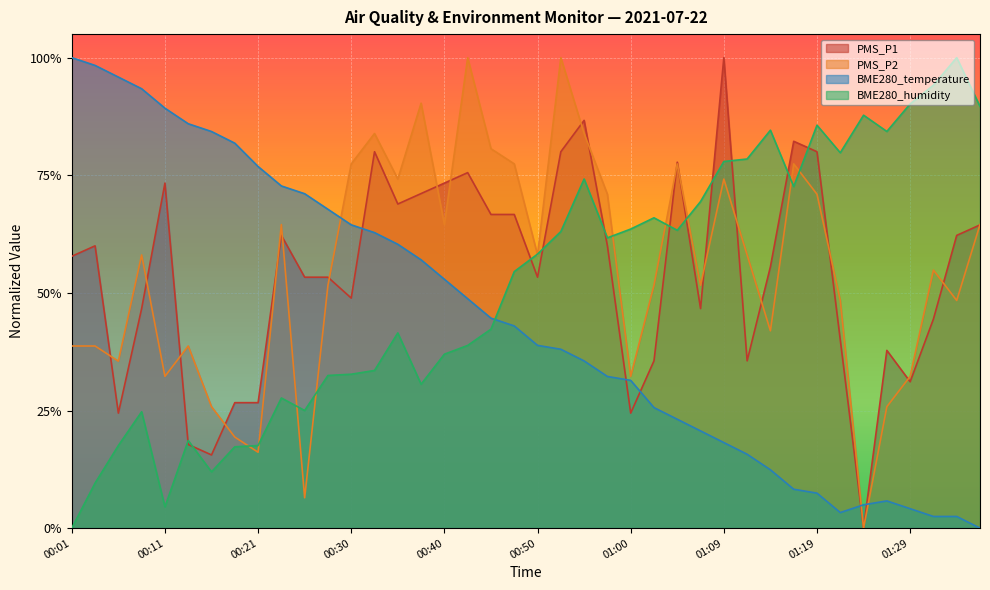

What is the label of the 24th point from the left?

00:57